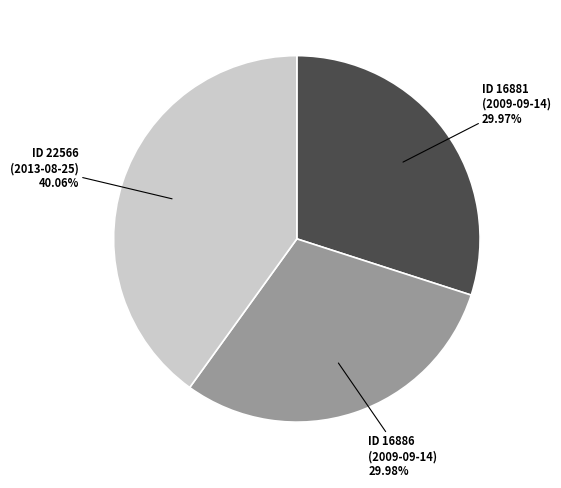

Is there any slice that represents more than half of the pie?

No